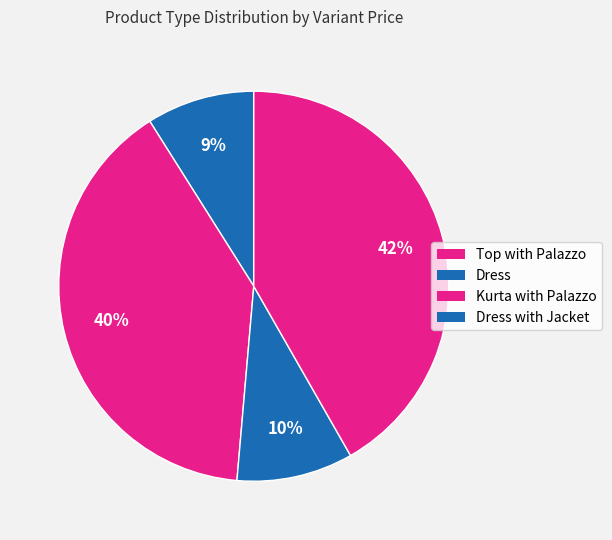

How many segments does this pie chart have?

4